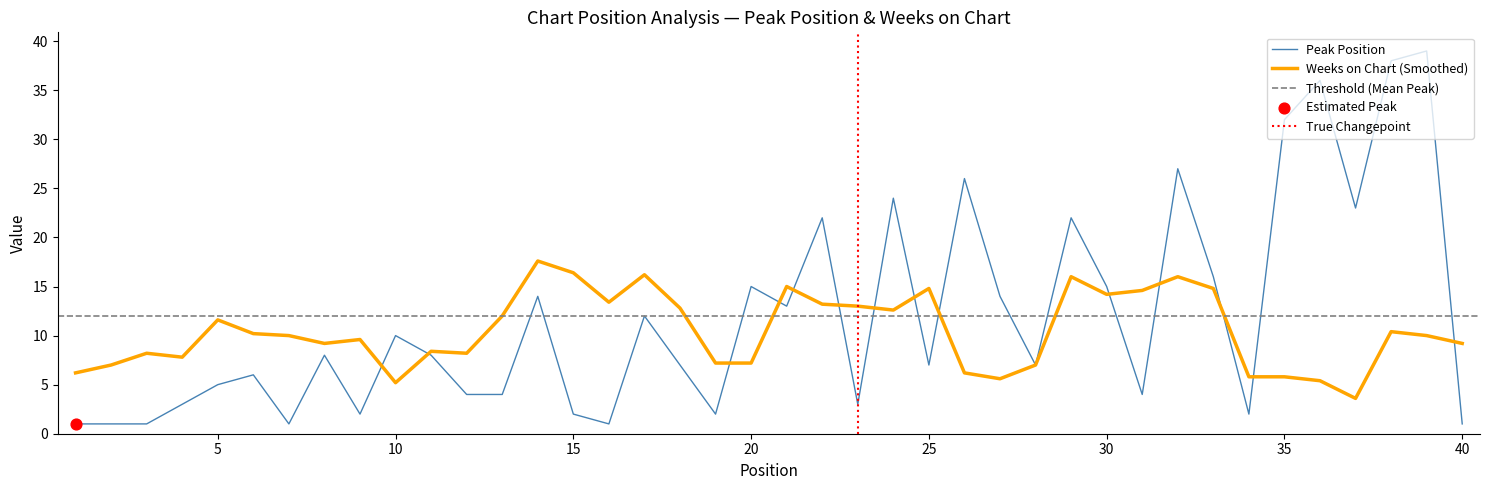

Between 1 and 40, which is larger?

1